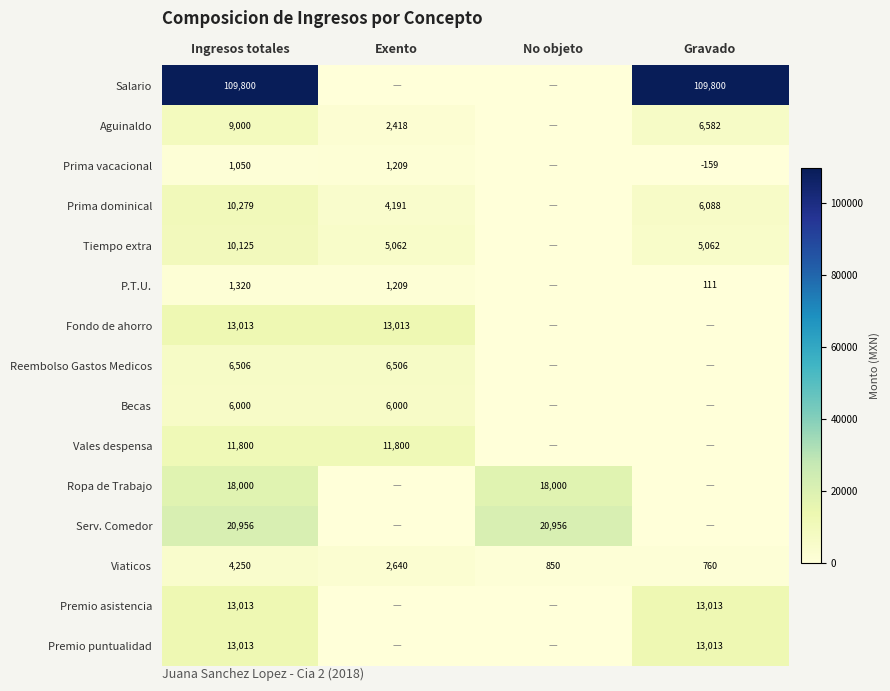

At which category does the chart reach its minimum across all series?

Gravado